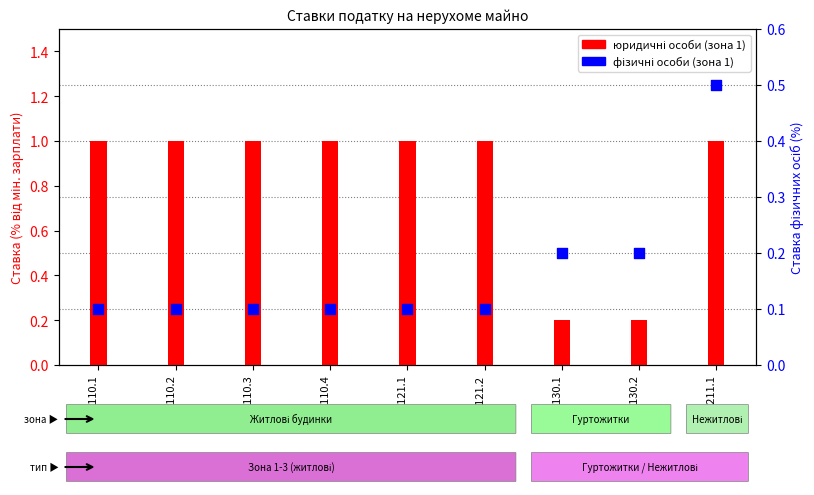

Is the value of фізичні особи (зона 1) at 1211.1 greater than the value of юридичні особи (зона 1) at 1121.2?

No